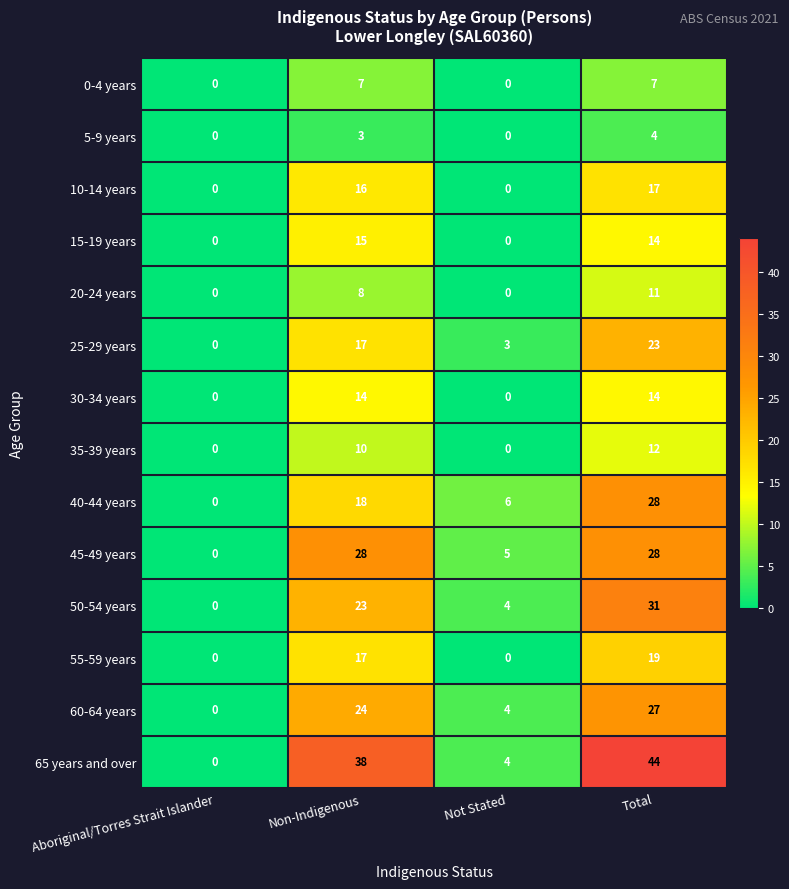

Between Aboriginal/Torres Strait Islander and Non-Indigenous, which series saw the biggest shift?

65 years and over